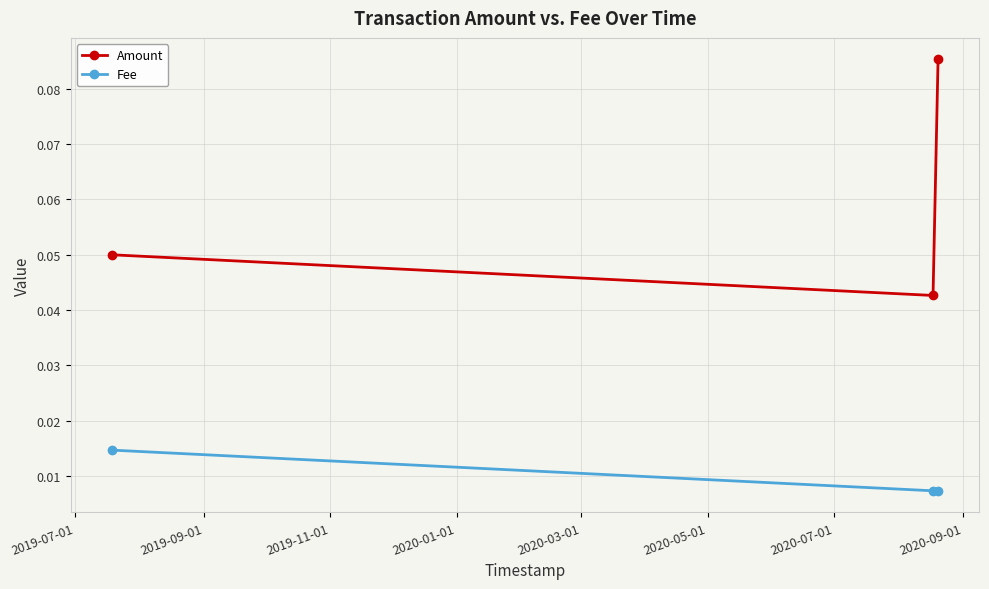

Rank the series by their average value, from lowest to highest.

Fee, Amount